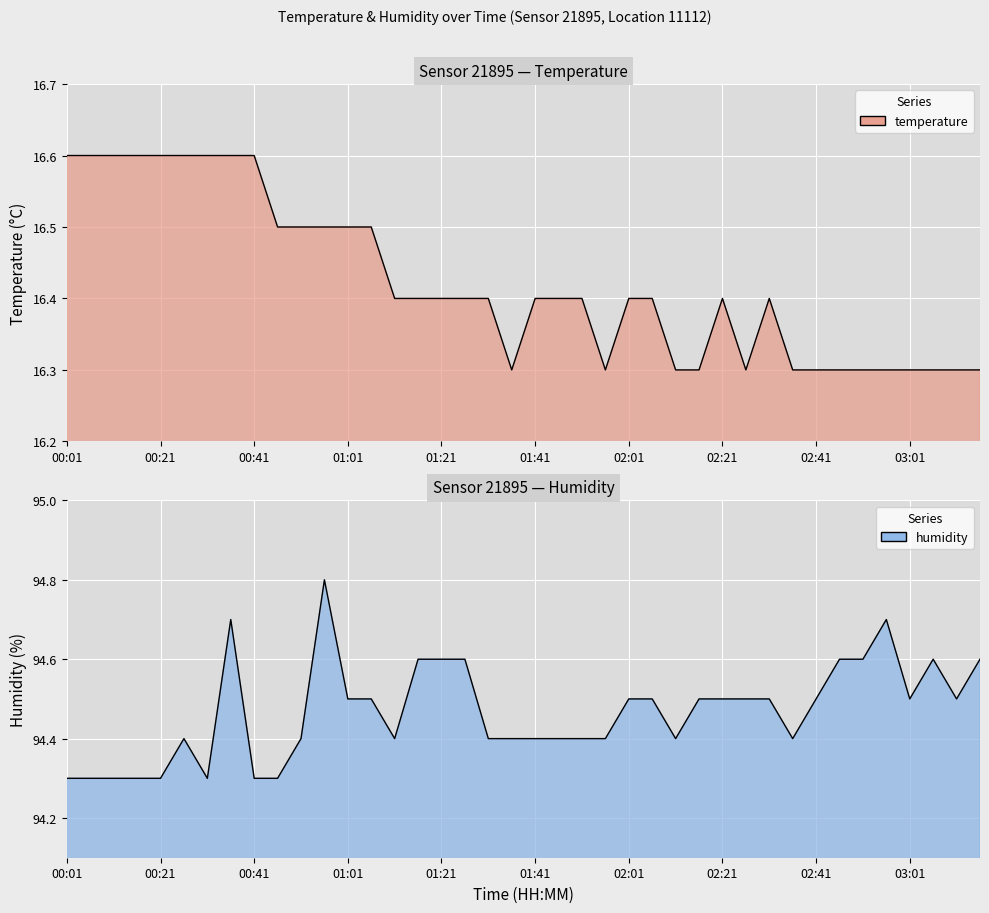

At 01:51, list the series in order from smallest to largest.

temperature, humidity